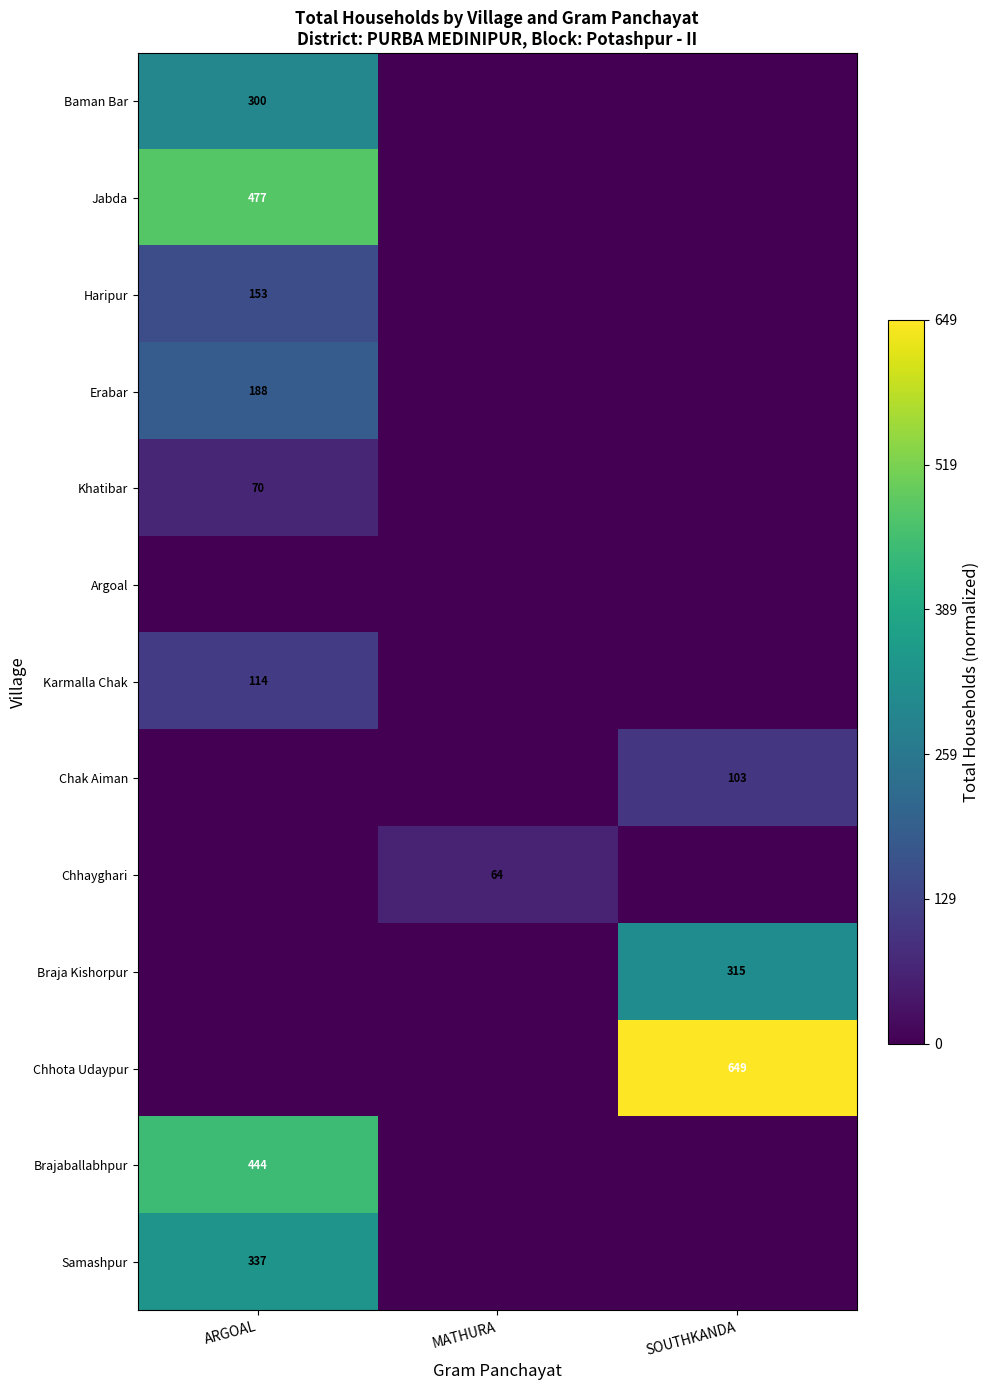

Is the value of Chhota Udaypur at SOUTHKANDA greater than the value of Baman Bar at ARGOAL?

Yes